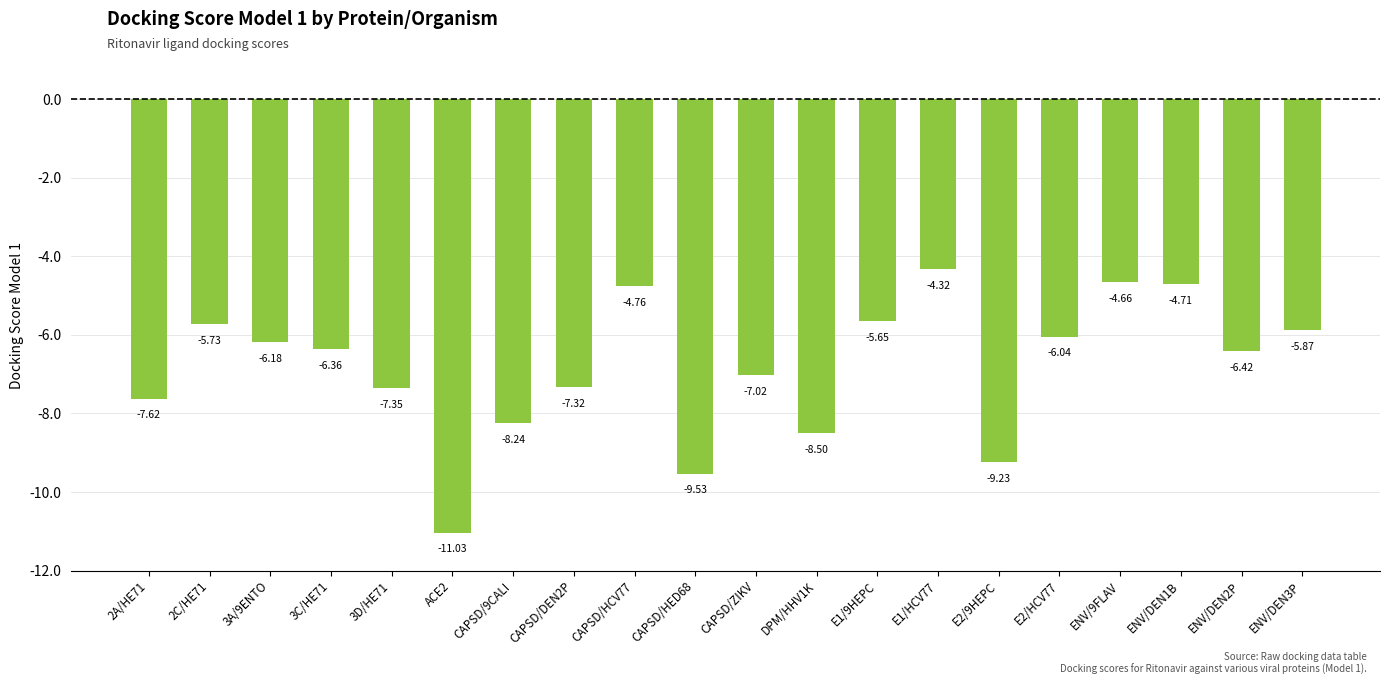

Count the number of categories in the chart.

20